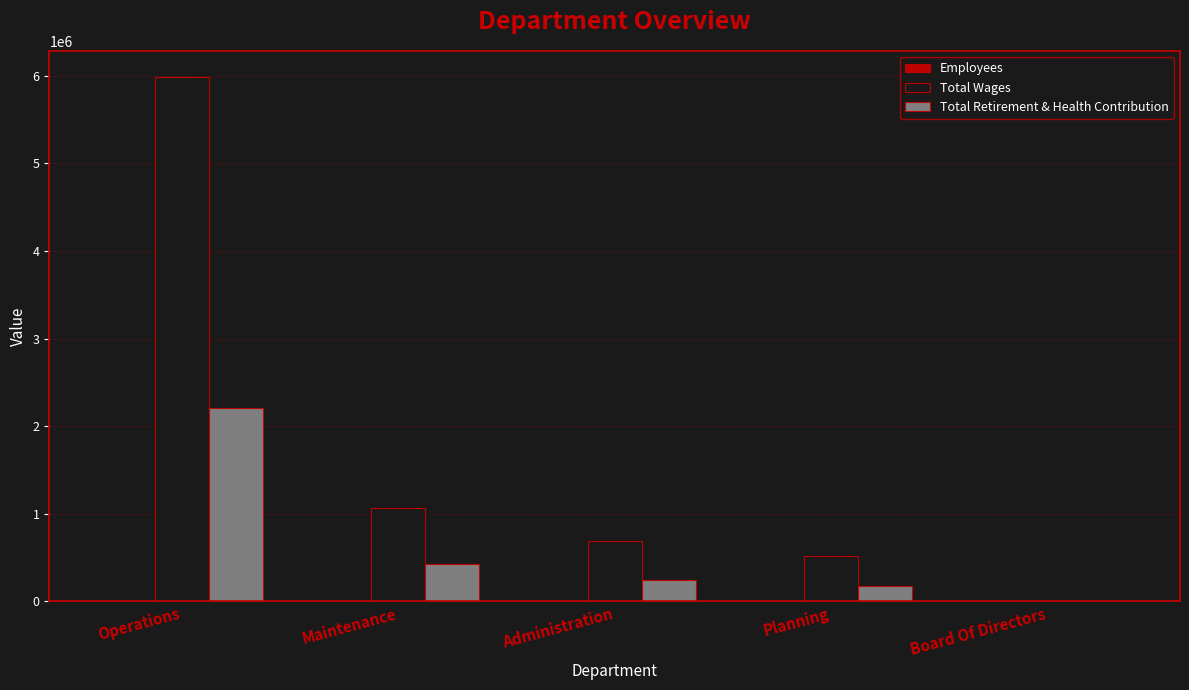

What is the maximum value for Total Wages?

5983326